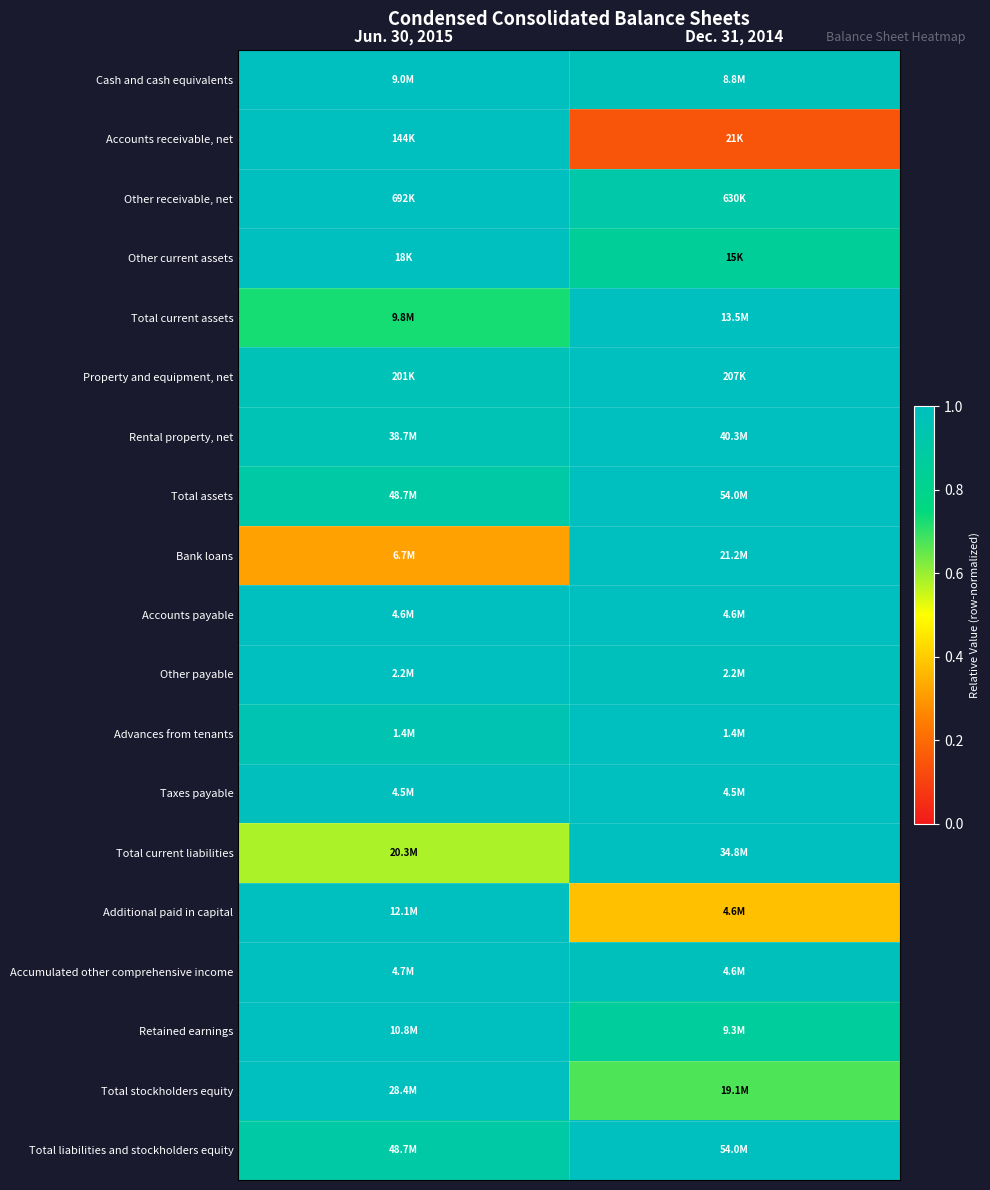

At how many categories does at least one series exceed 0?

2